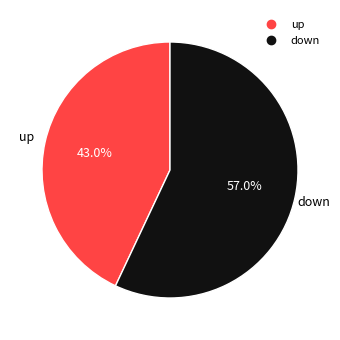

To the nearest percent, what is the difference between the largest and smallest slice percentages?

14%